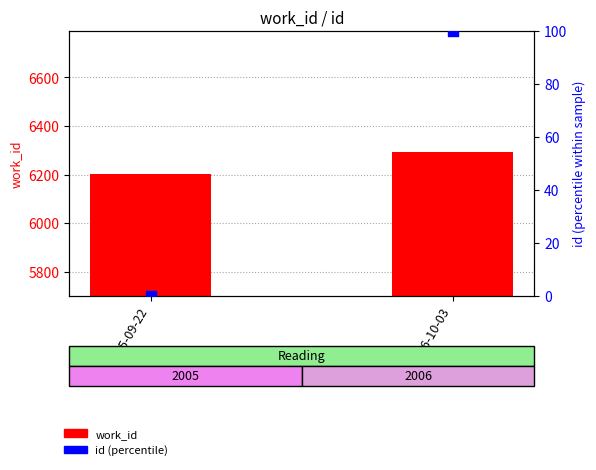

Which series contains the highest Y value?

work_id